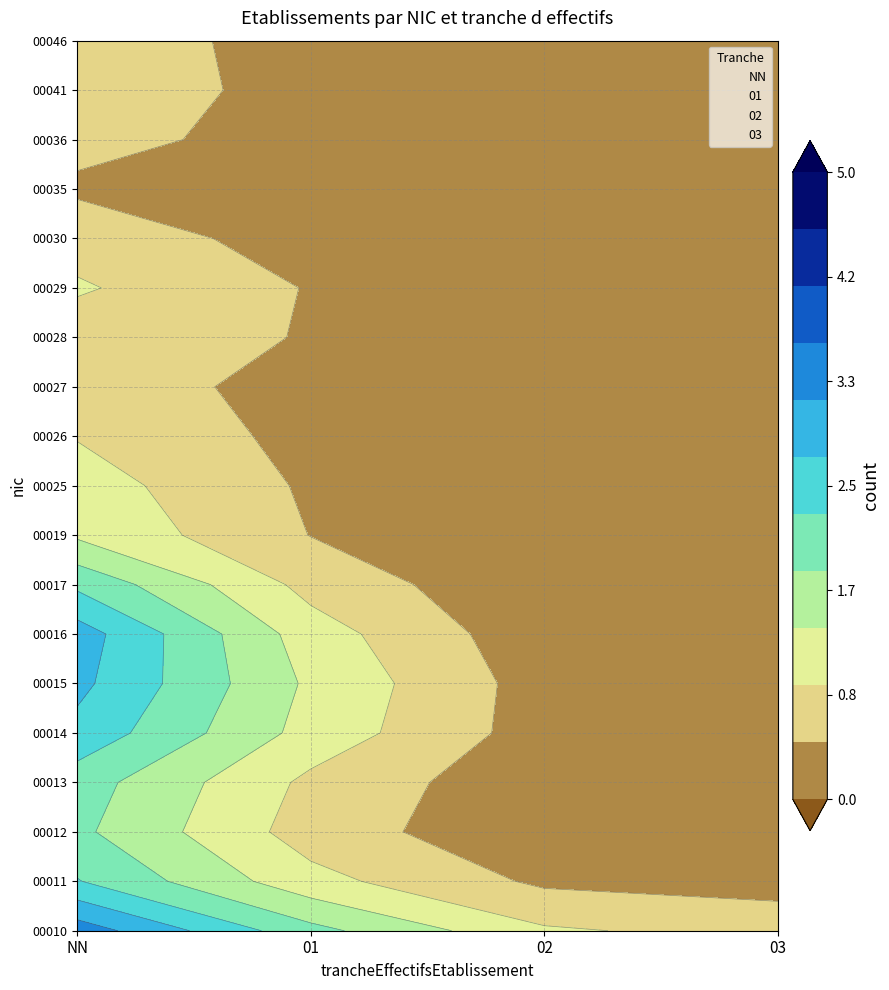

What is the spread (max minus min) of values at 02?

1